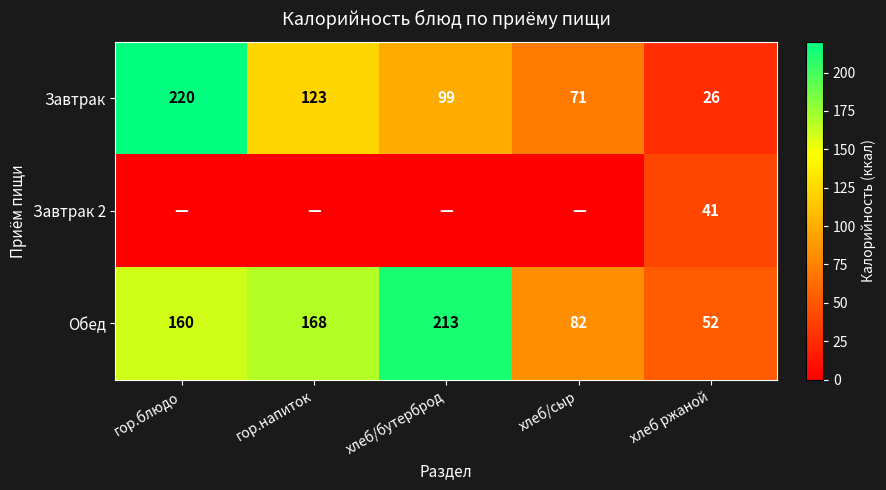

Is the value of Обед at хлеб/бутерброд greater than the value of Завтрак at хлеб/сыр?

Yes